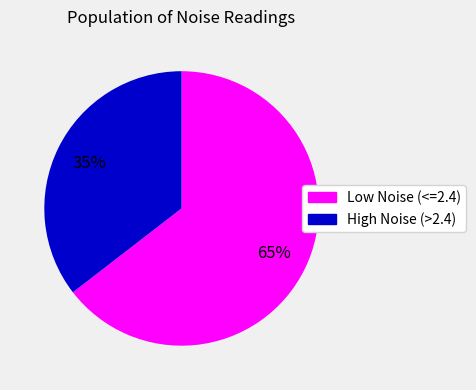

Is there a majority slice in this chart?

Yes